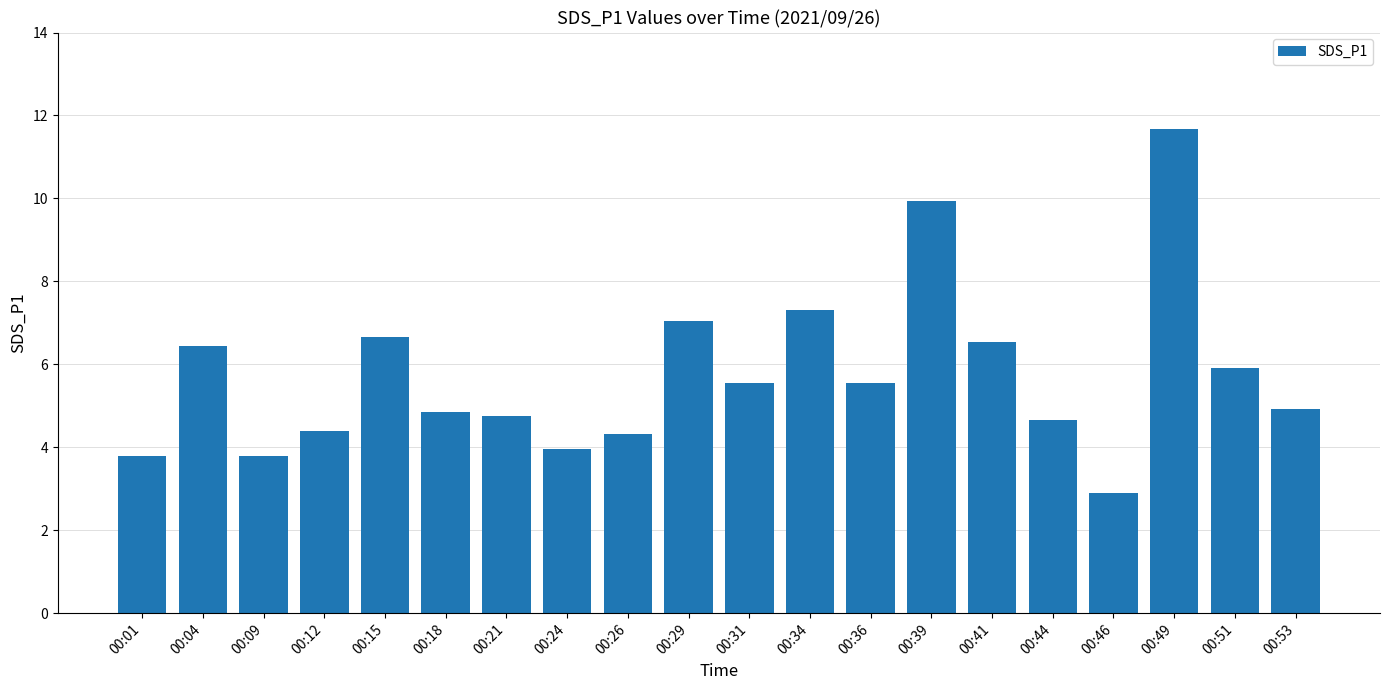

Approximately how many times larger is the value at 00:41 compared to 00:01?

1.7